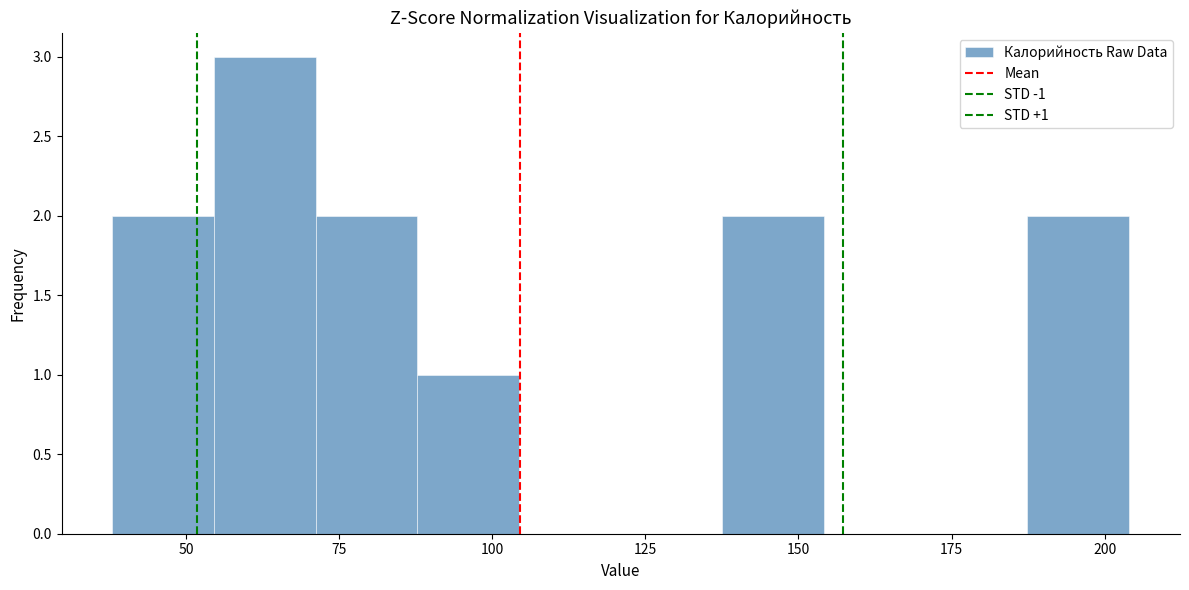

Around what value on the x-axis is the tallest bar? Give the approximate position of its centre, as read against the axis.

65